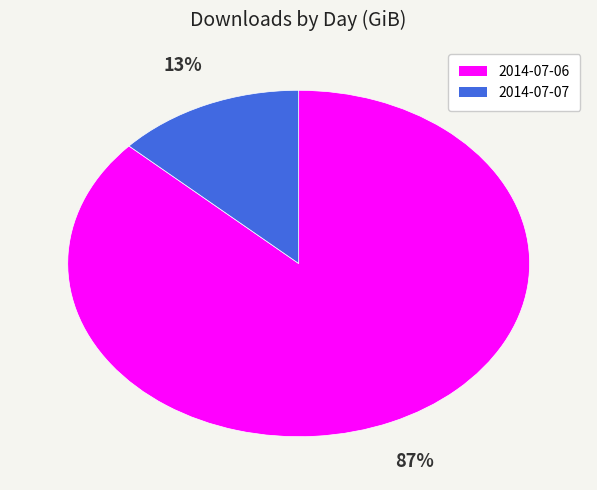

Which has a higher value, 2014-07-07 or 2014-07-06?

2014-07-06